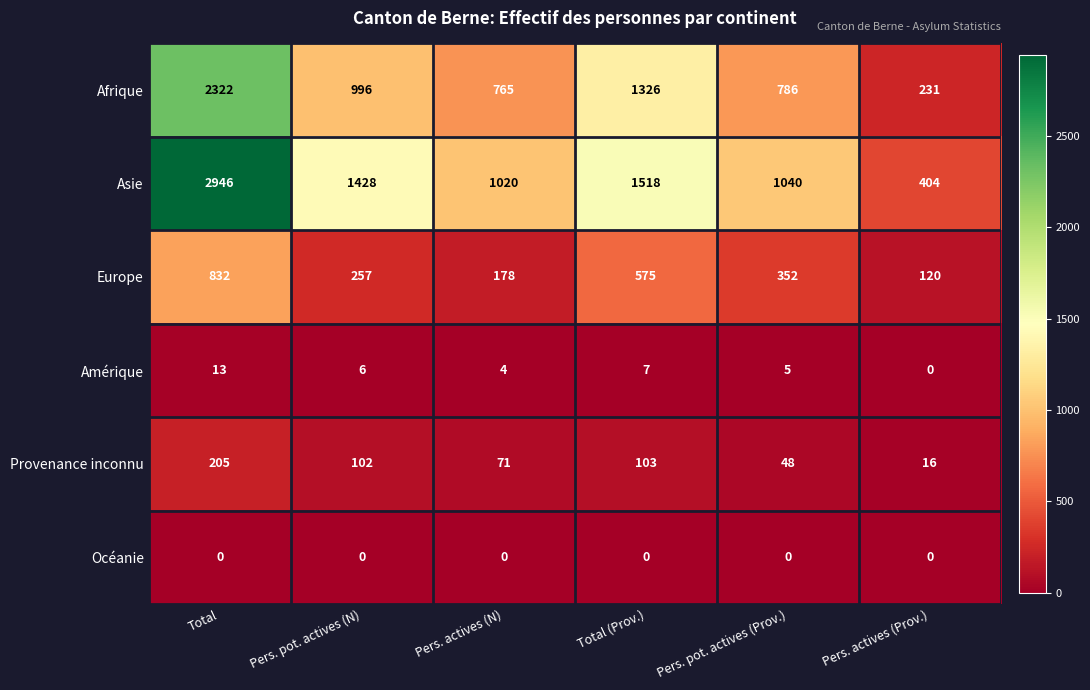

What is the sum of all Europe values?

2314